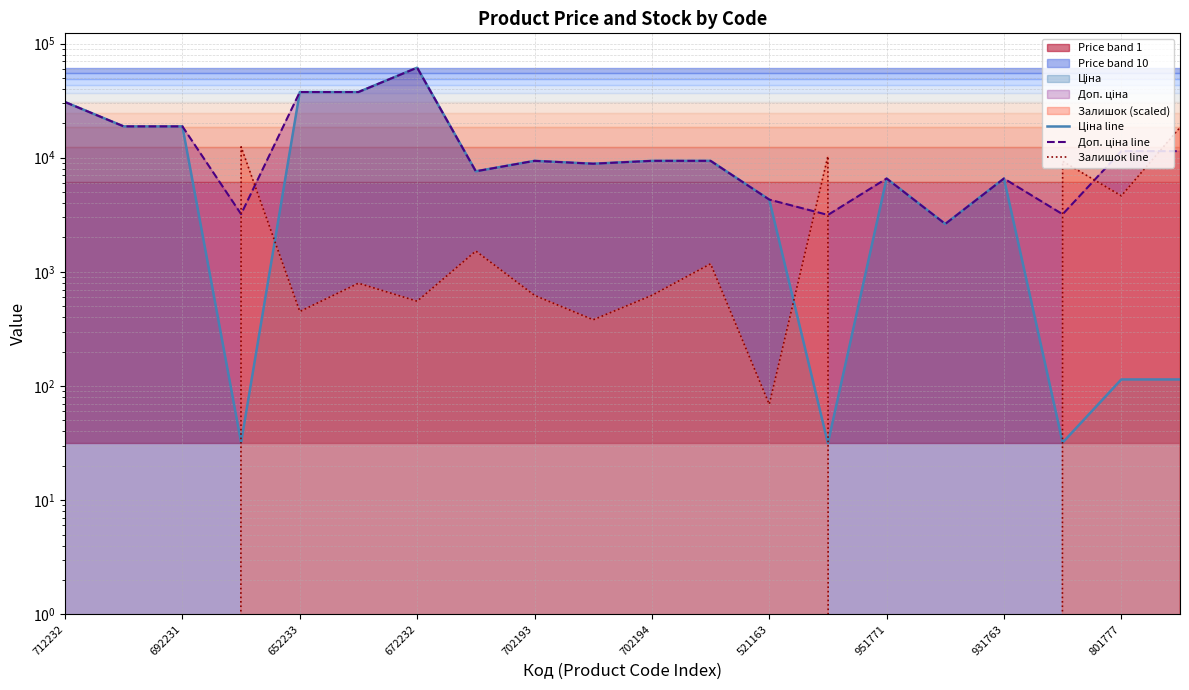

At 652233, list the series in order from smallest to largest.

Залишок line, Ціна line, Доп. ціна line